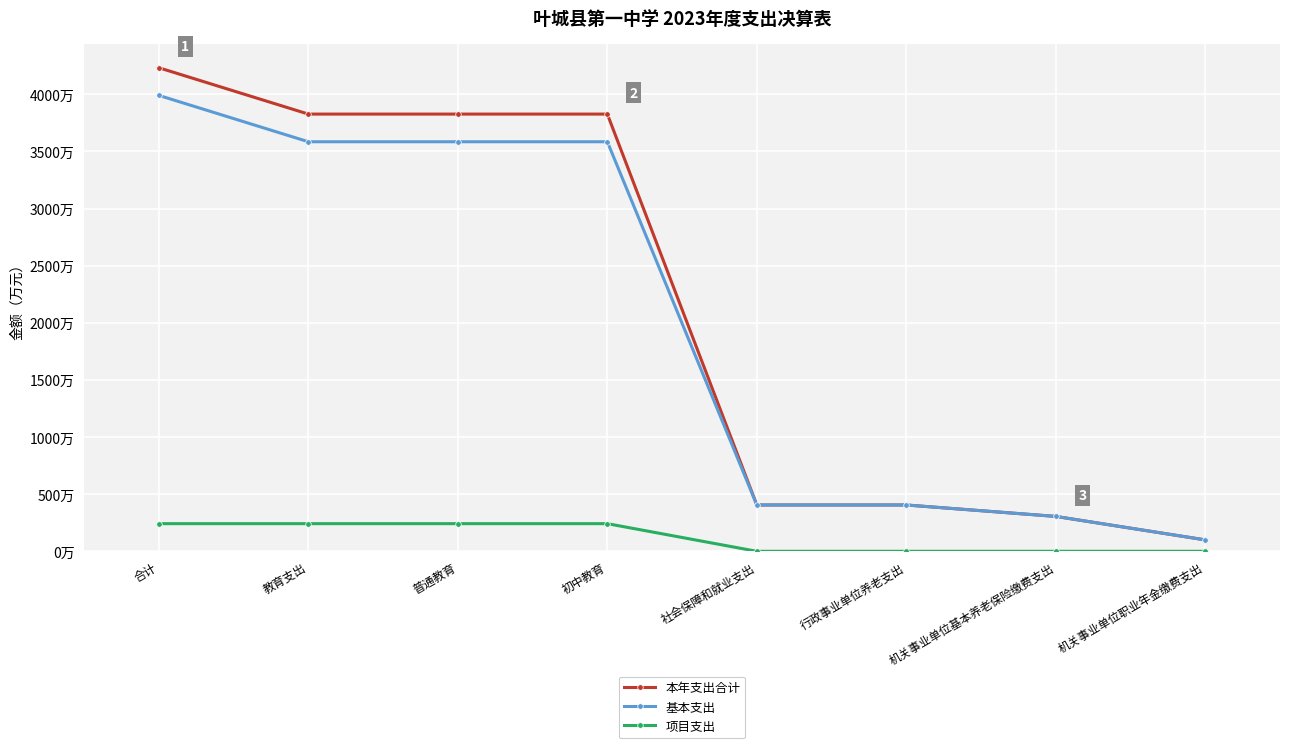

Is this an area chart (filled region under the line)?

No